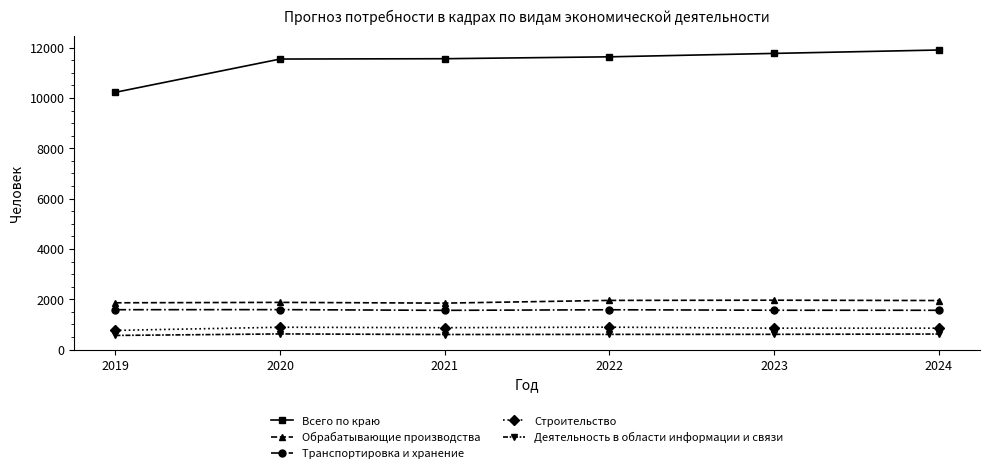

Which series has the largest total across all categories?

Всего по краю